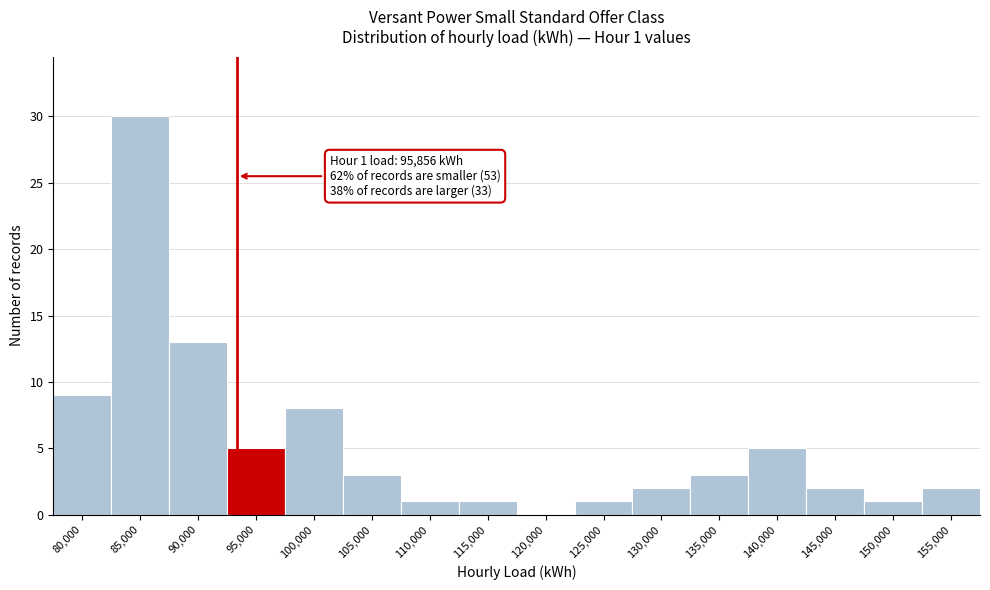

Reading left to right, extract all data points from this chart.

80,000=9	85,000=30	90,000=13	95,000=5	100,000=8	105,000=3	110,000=1	115,000=1	120,000=0	125,000=1	130,000=2	135,000=3	140,000=5	145,000=2	150,000=1	155,000=2